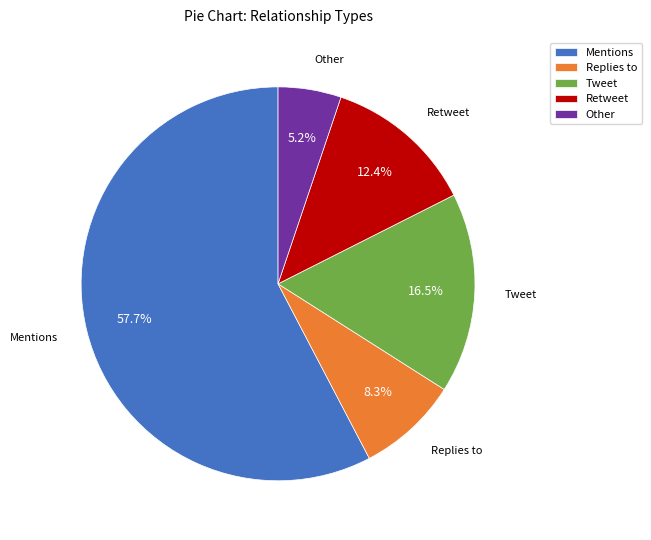

The Tweet slice represents 4% of the pie. True or false?

False